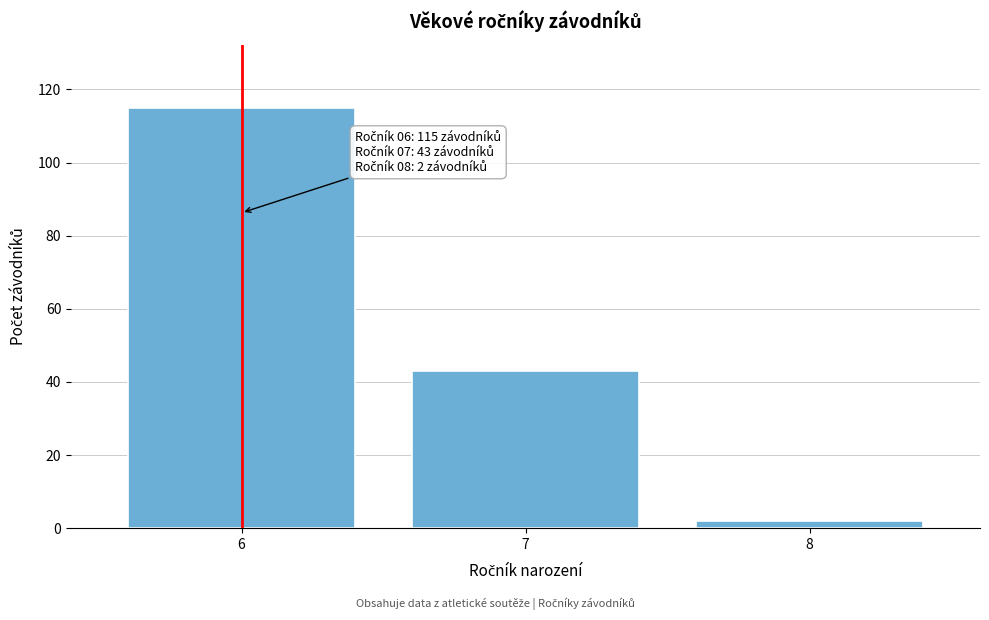

Reading left to right, list all the values displayed in this chart.

6=115	7=43	8=2